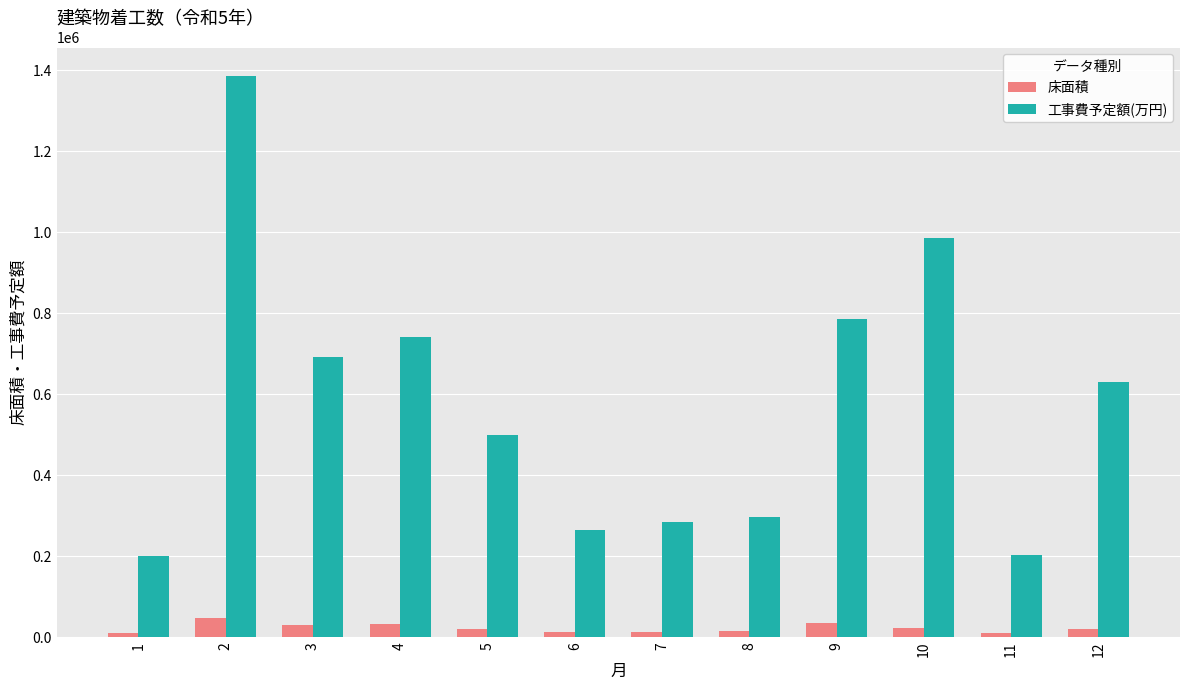

Which series has the widest spread of values?

工事費予定額(万円)